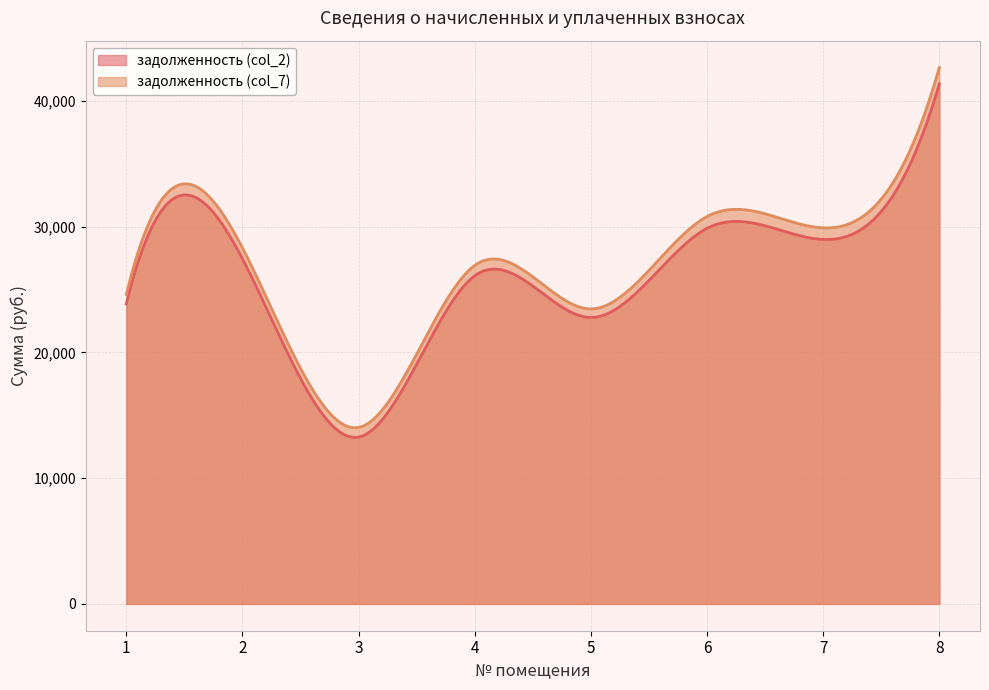

At which category does задолженность (col_2) reach its first local peak?

2